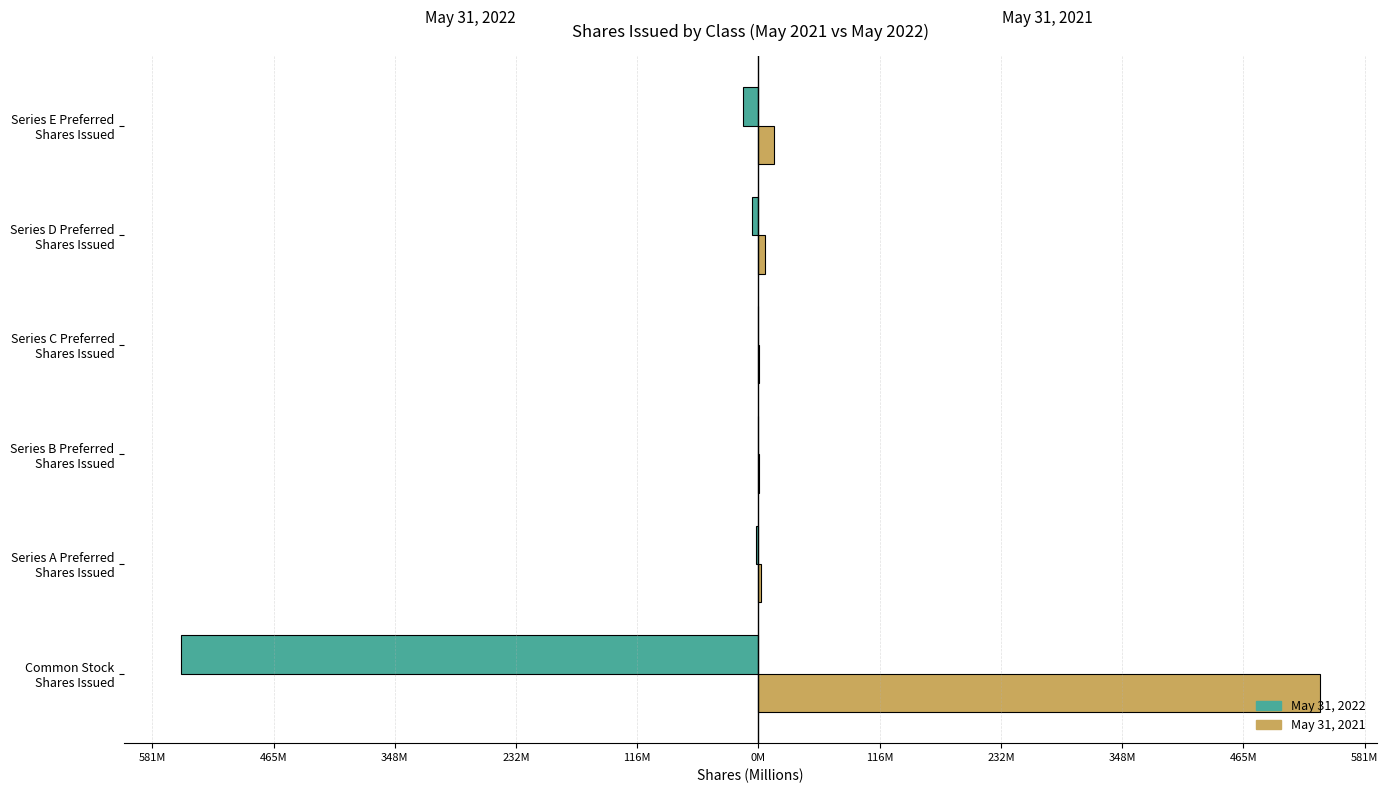

What is the value of the May 31, 2022 bar at the 6th from the left?

-14989500